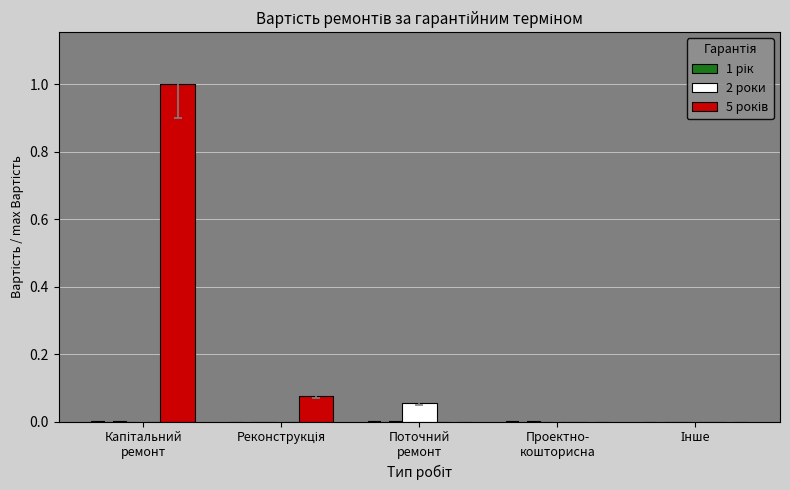

What is the greatest value displayed?

1.0